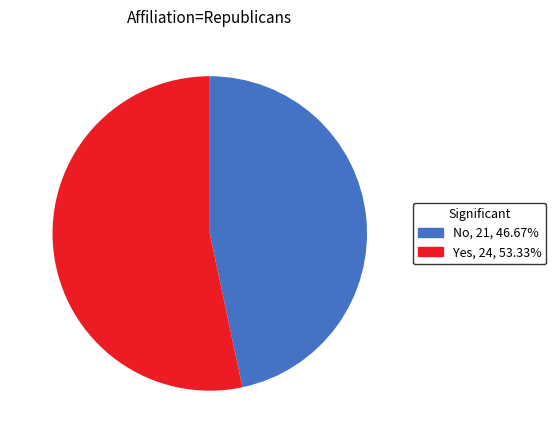

Rank the categories by value from lowest to highest.

No, Yes